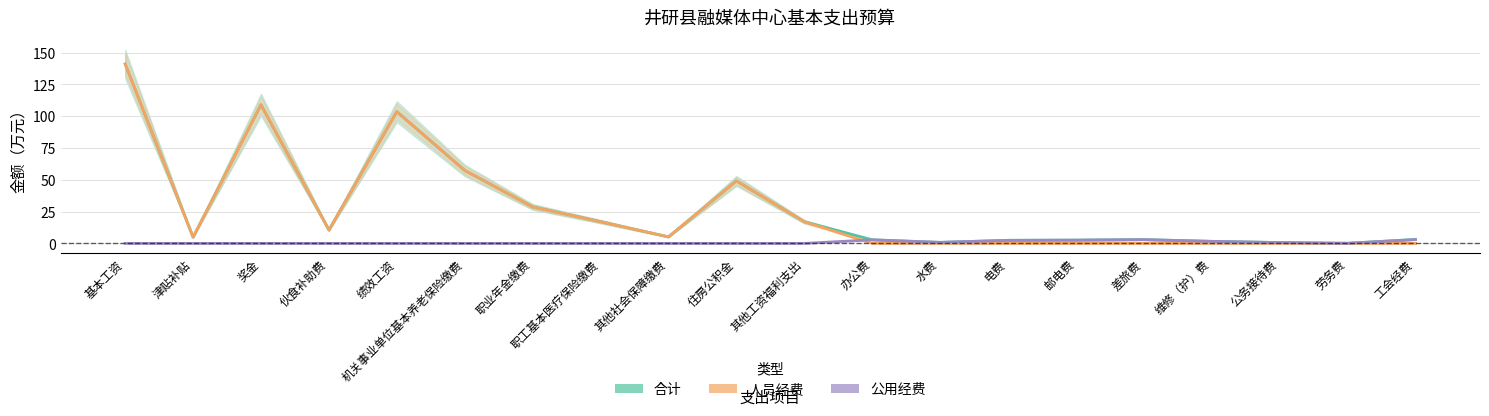

Reading left to right, list all the values displayed in this chart.

合计: 基本工资=141.0	津贴补贴=4.9	奖金=109.0	伙食补助费=10.5	绩效工资=103.6	机关事业单位基本养老保险缴费=57.4	职业年金缴费=28.7	职工基本医疗保险缴费=17.1	其他社会保障缴费=5.1	住房公积金=49.1	其他工资福利支出=17.0	办公费=2.8	水费=0.8	电费=2.4	邮电费=2.6	差旅费=3.0	维修（护）费=1.6	公务接待费=0.6	劳务费=0.1	工会经费=3.0
人员经费: 基本工资=141.0	津贴补贴=4.9	奖金=109.0	伙食补助费=10.5	绩效工资=103.6	机关事业单位基本养老保险缴费=57.4	职业年金缴费=28.7	职工基本医疗保险缴费=17.1	其他社会保障缴费=5.1	住房公积金=49.1	其他工资福利支出=17.0	办公费=0.0	水费=0.0	电费=0.0	邮电费=0.0	差旅费=0.0	维修（护）费=0.0	公务接待费=0.0	劳务费=0.0	工会经费=0.0
公用经费: 基本工资=0.0	津贴补贴=0.0	奖金=0.0	伙食补助费=0.0	绩效工资=0.0	机关事业单位基本养老保险缴费=0.0	职业年金缴费=0.0	职工基本医疗保险缴费=0.0	其他社会保障缴费=0.0	住房公积金=0.0	其他工资福利支出=0.0	办公费=2.8	水费=0.8	电费=2.4	邮电费=2.6	差旅费=3.0	维修（护）费=1.6	公务接待费=0.6	劳务费=0.1	工会经费=3.0